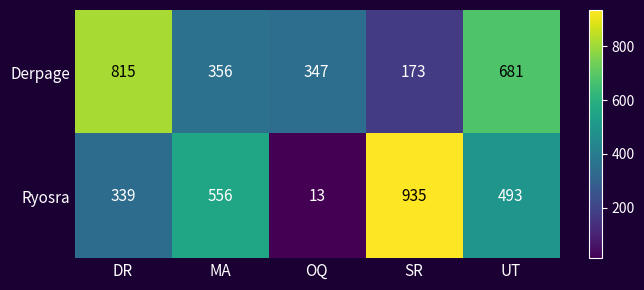

True or false: Ryosra has a value of 339 at DR.

True